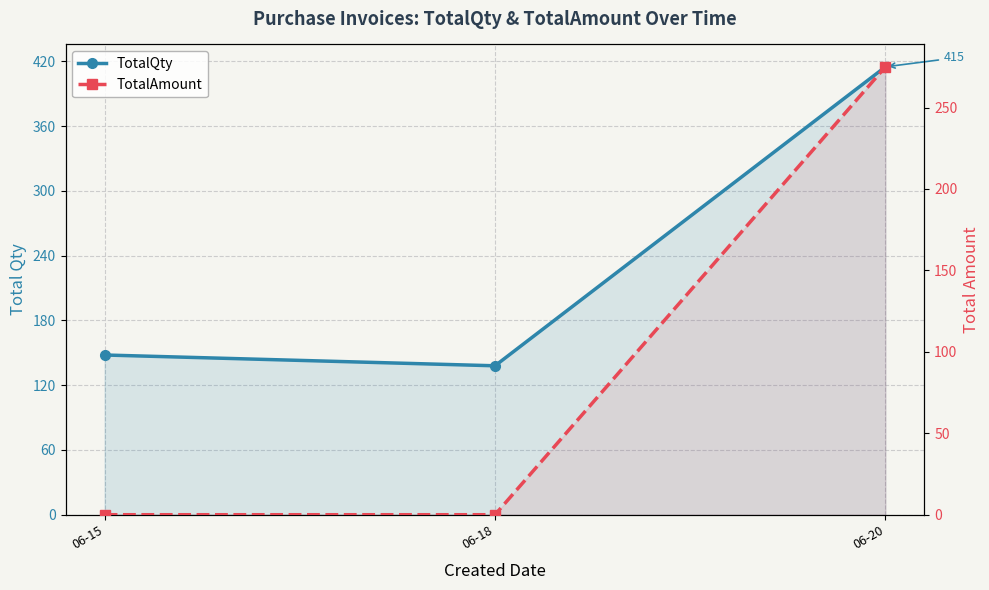

Is it true that TotalQty equals 138 at 06-18?

True